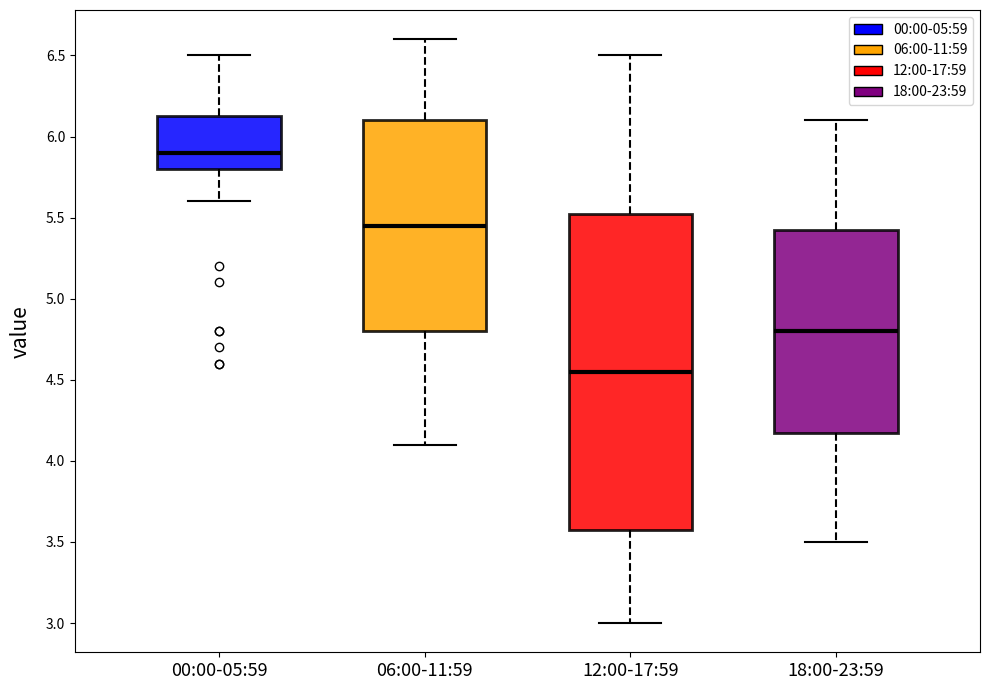

Reading left to right, transcribe this box plot: for each box, give where its median line is, the range the box spans, and where its two whiskers end, as read against the y-axis. The values are not printed on the chart, so give them approximately, as read against the axis.

00:00-05:59: median 5.90, box 5.80 to 6.15, whiskers 5.60 to 6.50
06:00-11:59: median 5.45, box 4.80 to 6.10, whiskers 4.10 to 6.60
12:00-17:59: median 4.55, box 3.60 to 5.55, whiskers 3.00 to 6.50
18:00-23:59: median 4.80, box 4.20 to 5.45, whiskers 3.50 to 6.10